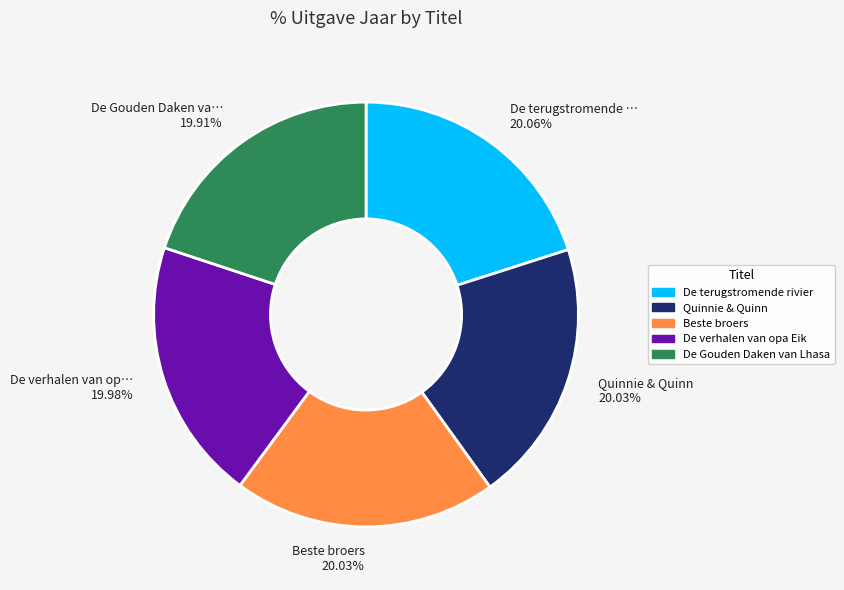

How many slices are in this pie chart?

5